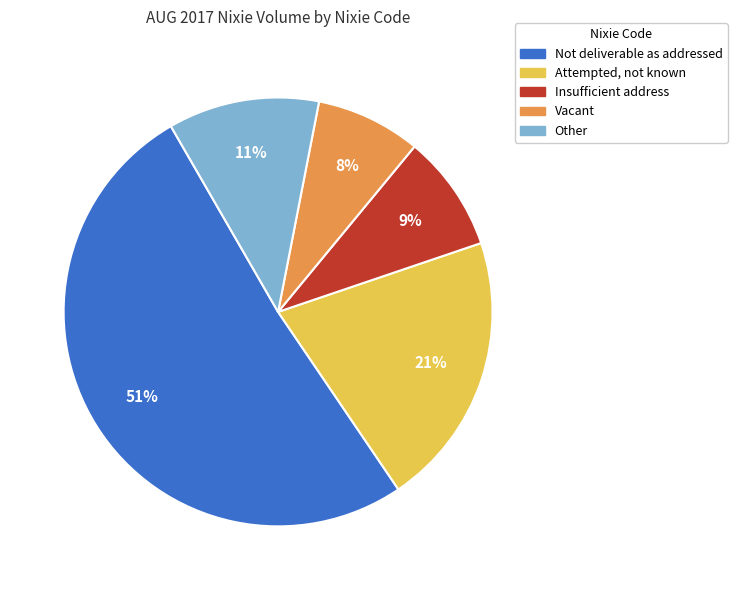

To the nearest percent, what is the difference between the largest and smallest slice percentages?

43%